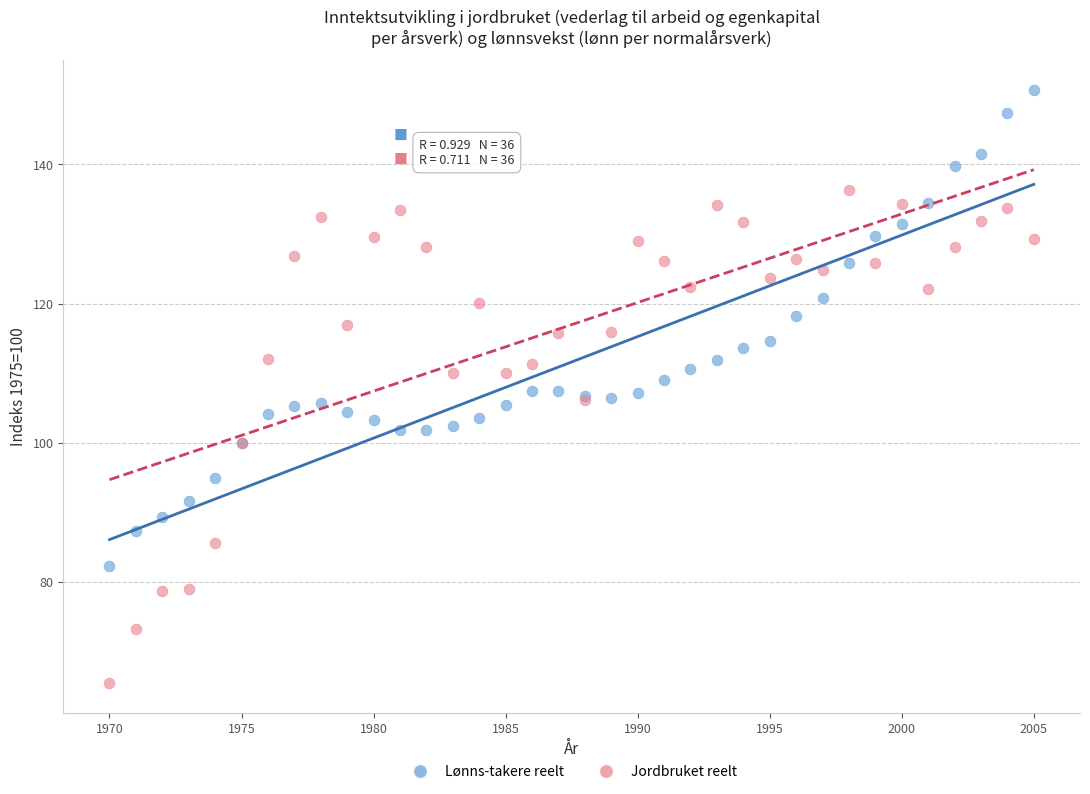

Which series contains the highest Y value?

Lønns-takere reelt